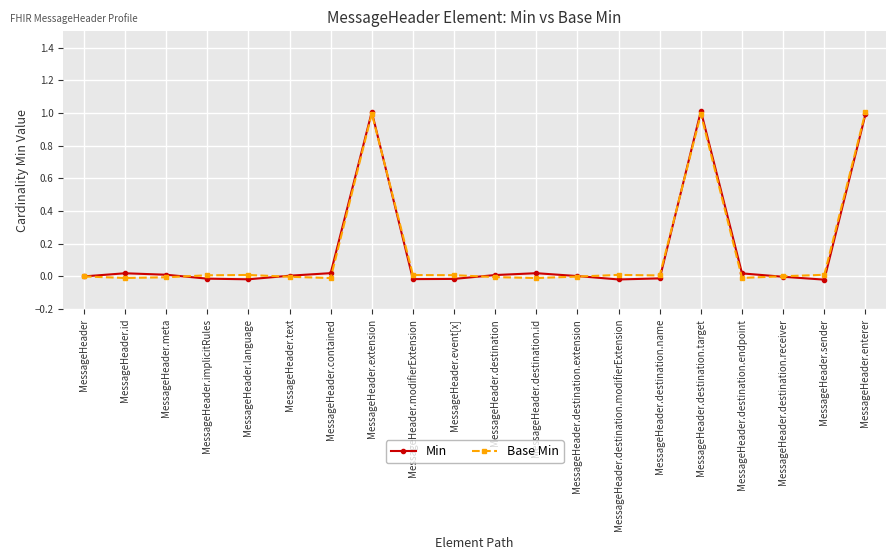

List the labels in order of Base Min value, smallest first.

MessageHeader.contained, MessageHeader.destination.id, MessageHeader.id, MessageHeader.destination.endpoint, MessageHeader.meta, MessageHeader.destination, MessageHeader.text, MessageHeader.destination.extension, MessageHeader, MessageHeader.destination.receiver, MessageHeader.destination.name, MessageHeader.implicitRules, MessageHeader.event[x], MessageHeader.modifierExtension, MessageHeader.language, MessageHeader.destination.modifierExtension, MessageHeader.sender, MessageHeader.destination.target, MessageHeader.extension, MessageHeader.enterer